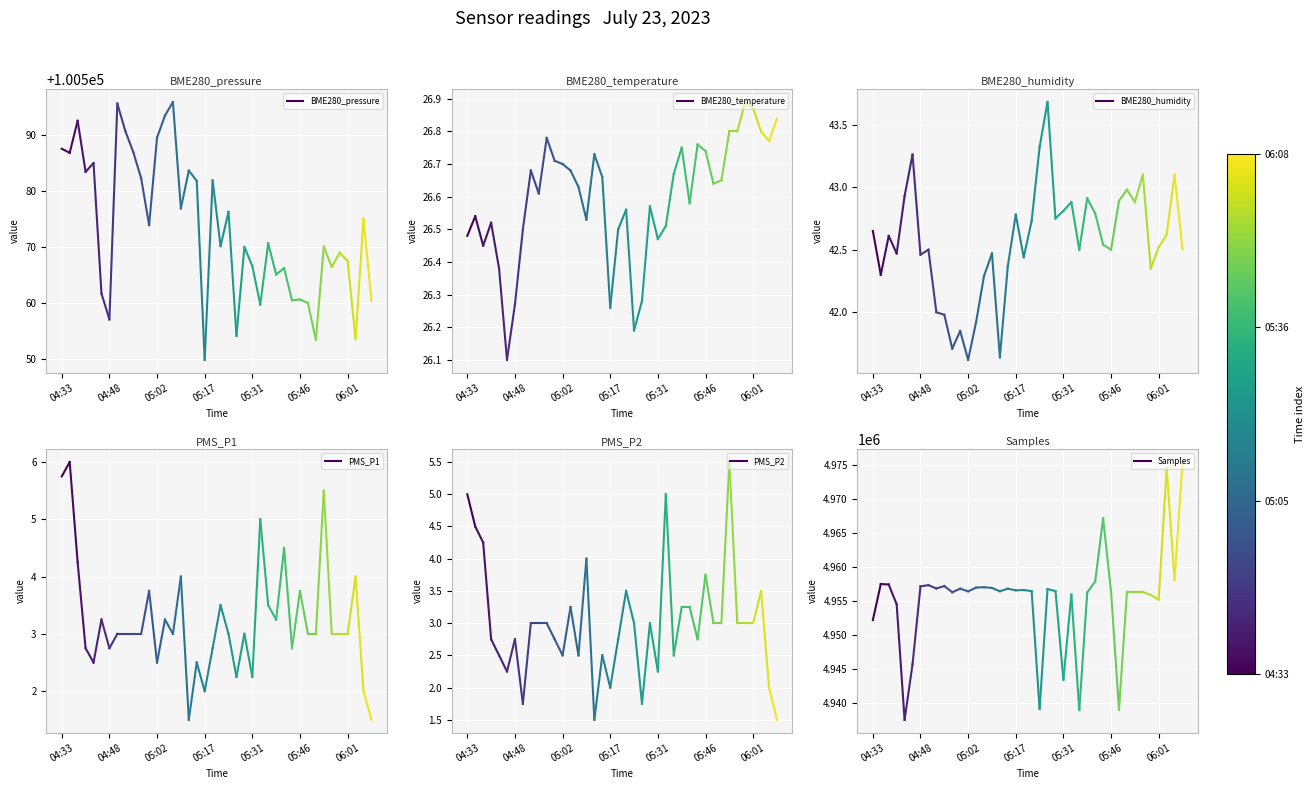

What is the total value across all series at 04:33?

5052795.4